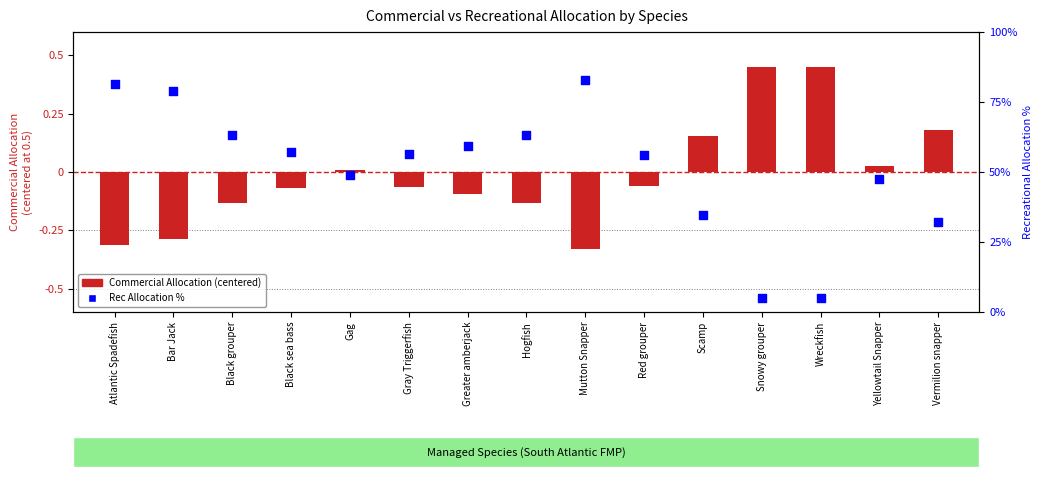

What are all the series names shown in the legend?

Commercial Allocation (centered), Rec Allocation %